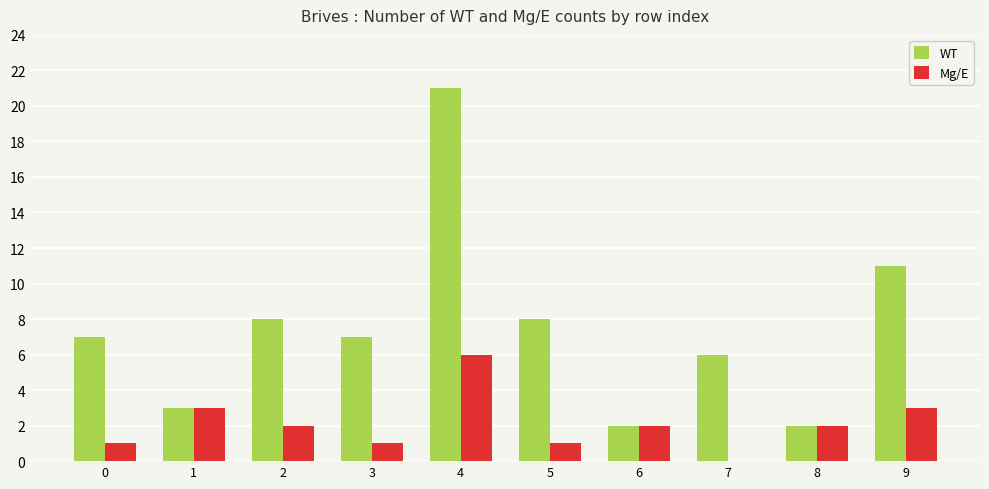

True or false: WT has a value of 38 at 4.

False